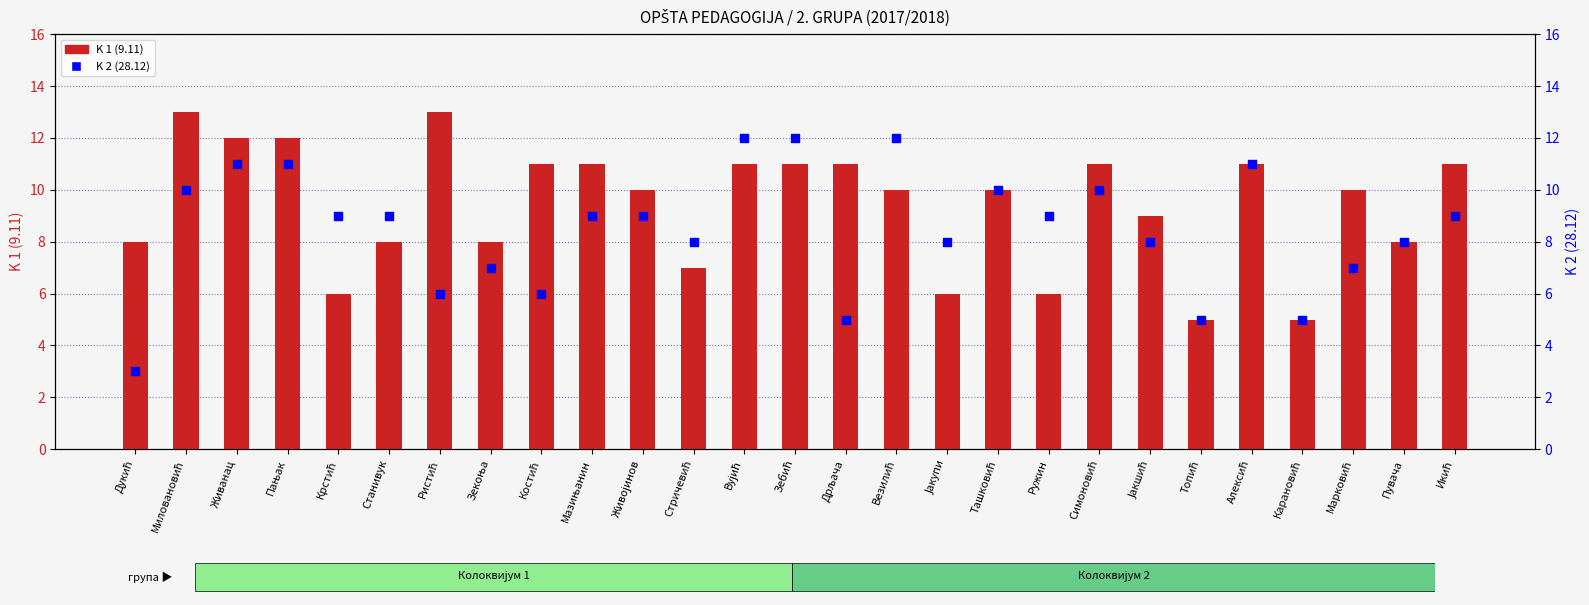

Which series has the largest total across all categories?

K 1 (9.11)